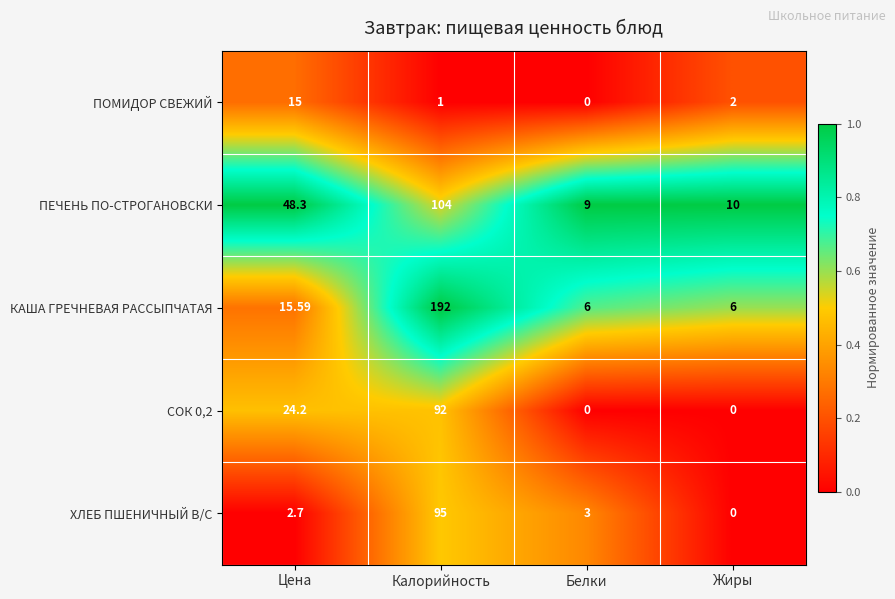

At which category is the sum across all series the highest?

Калорийность